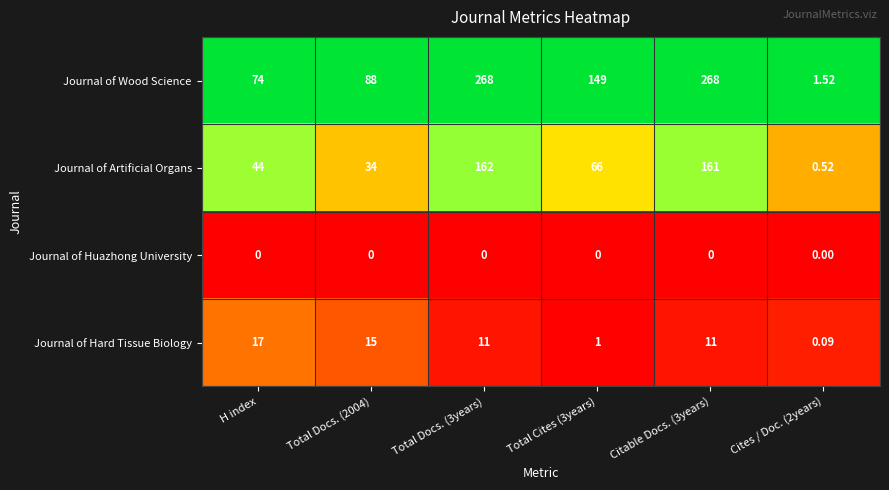

Rank the series by their maximum value, from lowest to highest.

Journal of Huazhong University, Journal of Hard Tissue Biology, Journal of Artificial Organs, Journal of Wood Science